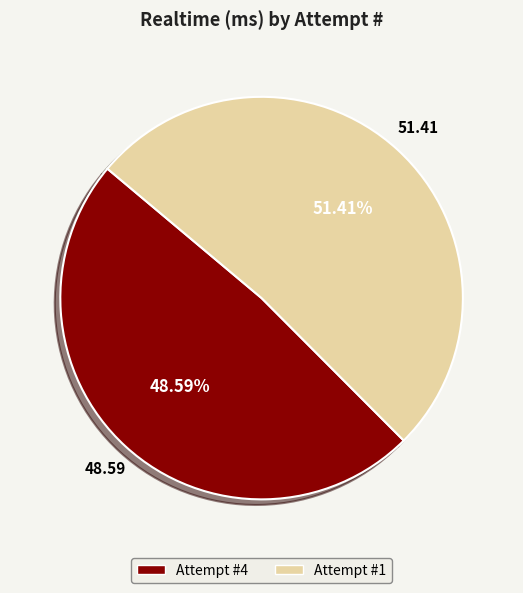

Count the number of slices in the pie.

2